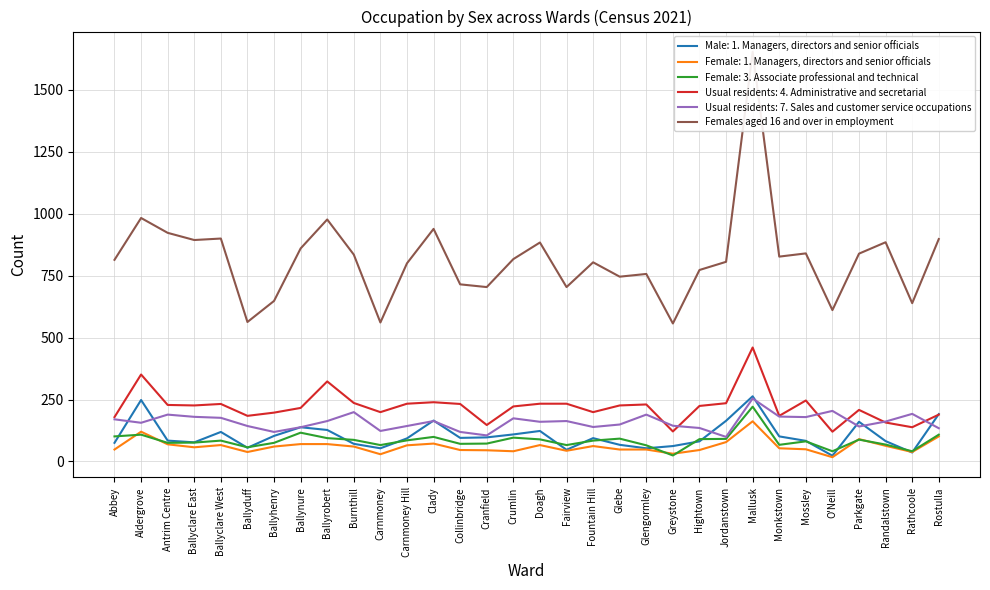

Is this an area chart (filled region under the line)?

No